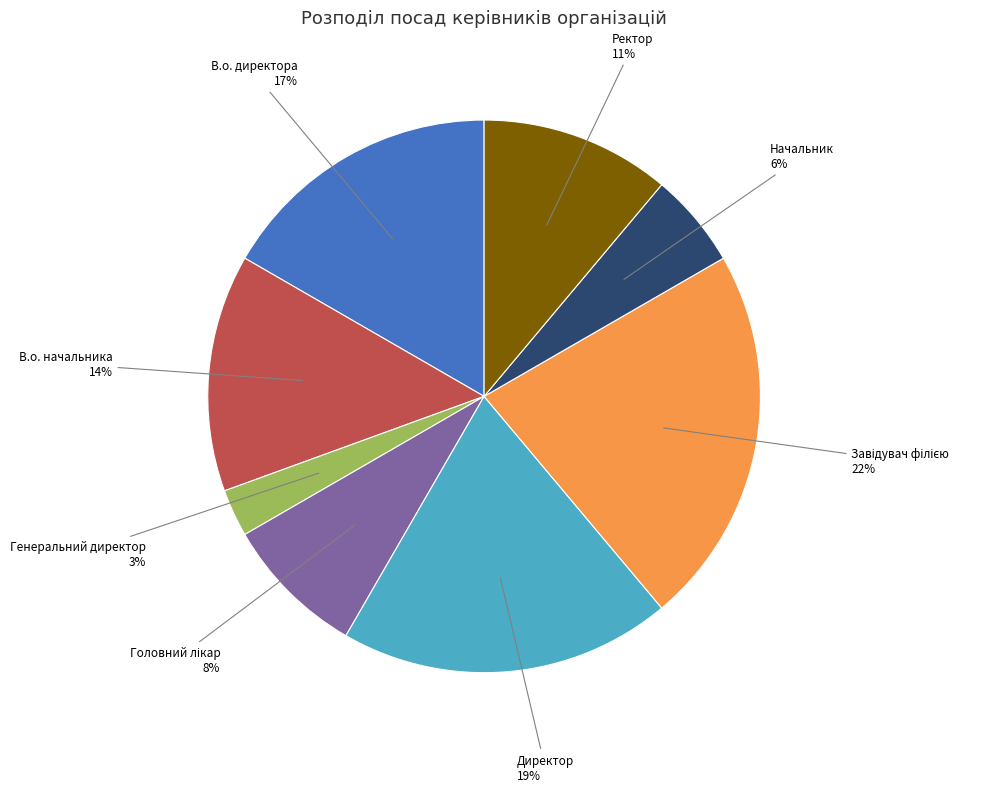

Which has a higher value, Ректор or Директор?

Директор